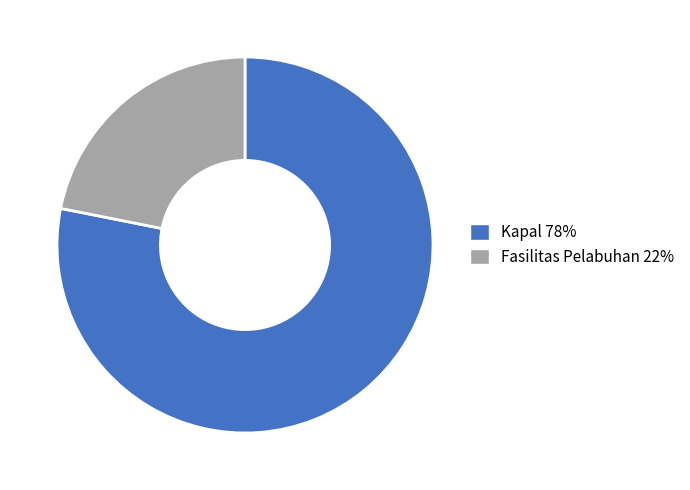

Count the number of slices in the pie.

2